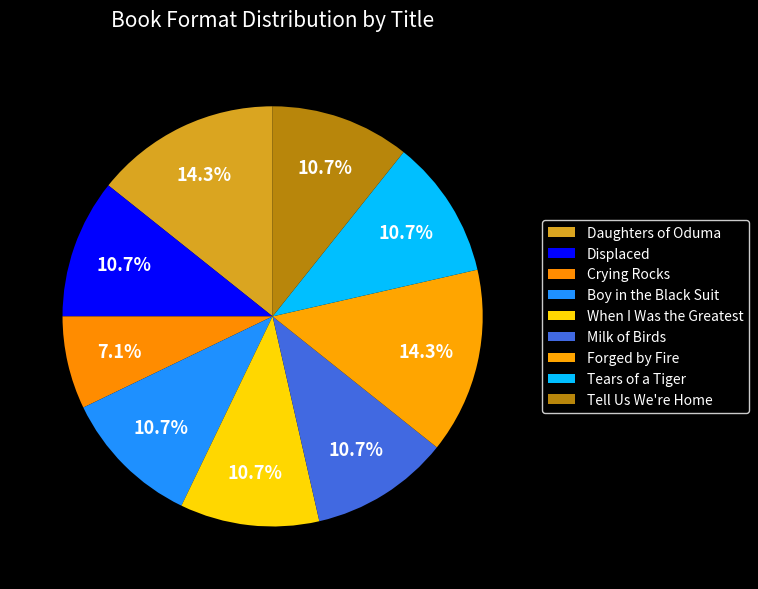

What percentage is the Tears of a Tiger slice, to the nearest percent?

11%